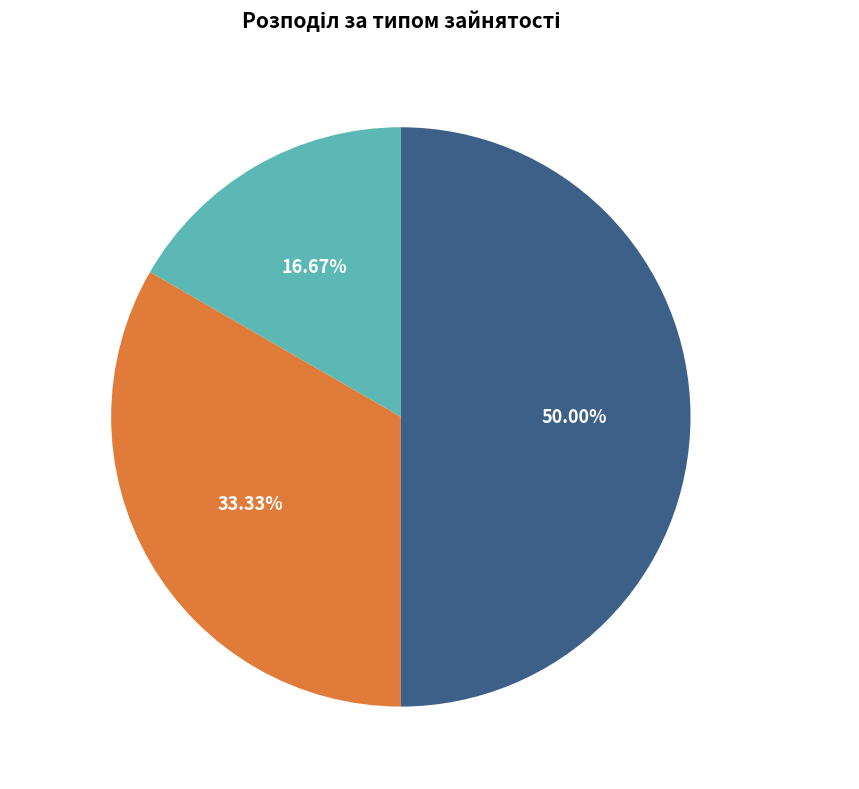

Which category has the biggest portion of the pie?

Сумісництво